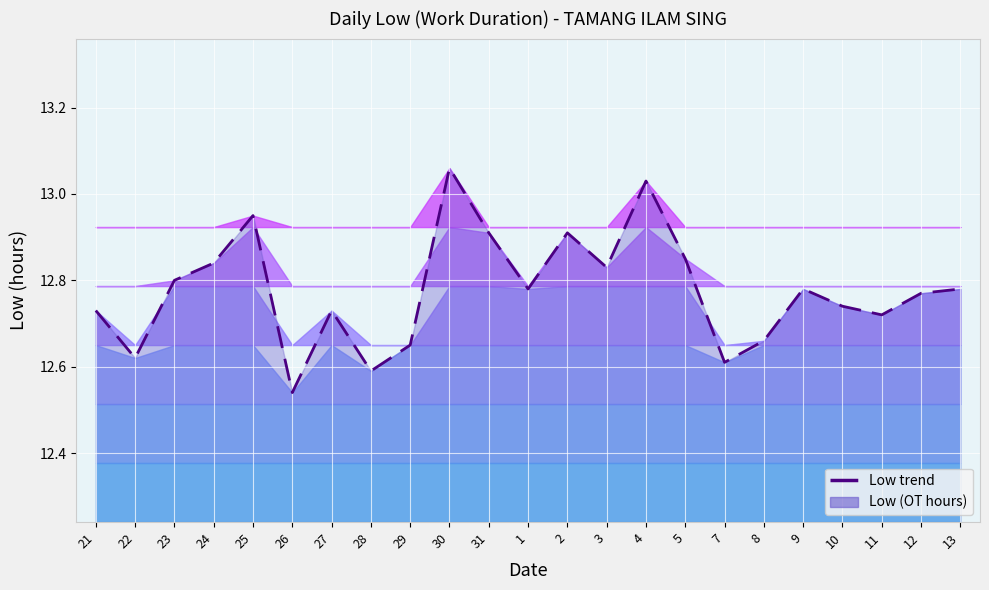

Reading left to right, list all the values displayed in this chart.

21=12.7	22=12.6	23=12.8	24=12.8	25=12.9	26=12.5	27=12.7	28=12.6	29=12.7	30=13.1	31=12.9	1=12.8	2=12.9	3=12.8	4=13.0	5=12.8	7=12.6	8=12.7	9=12.8	10=12.7	11=12.7	12=12.8	13=12.8